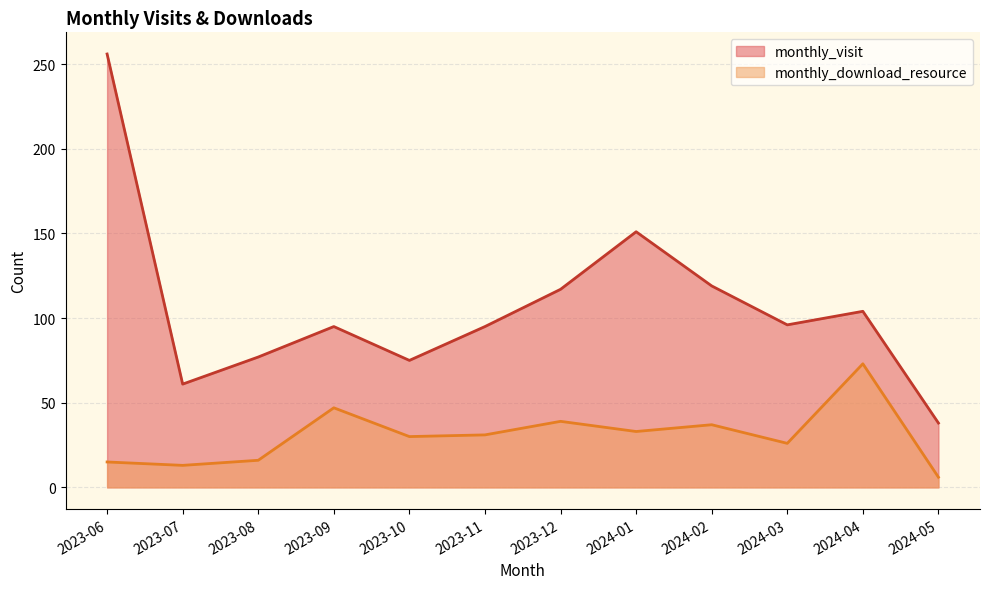

What is the sum of all monthly_download_resource values?

366